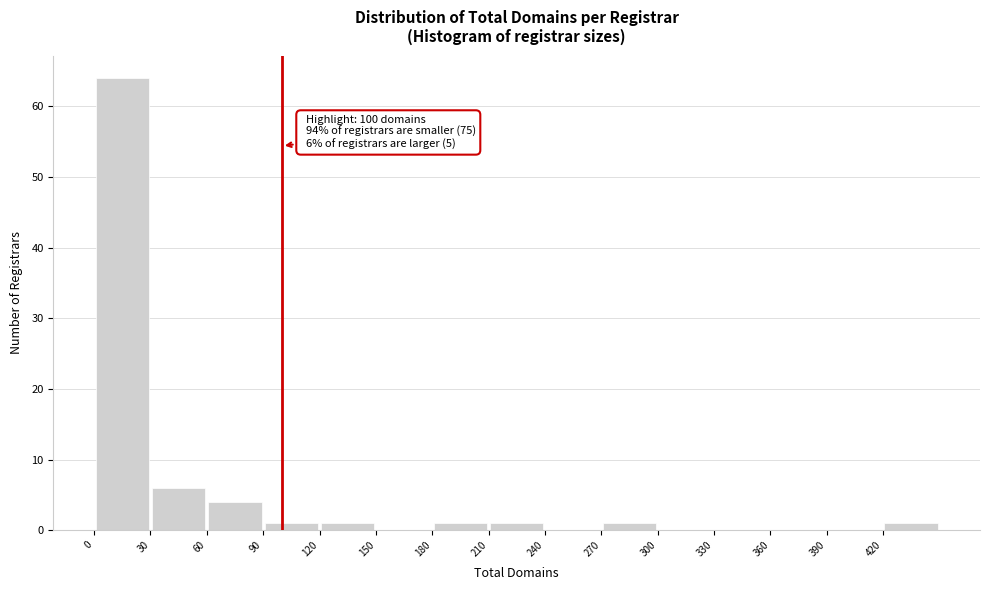

Which range on the x-axis has the tallest bar?

0 to 30